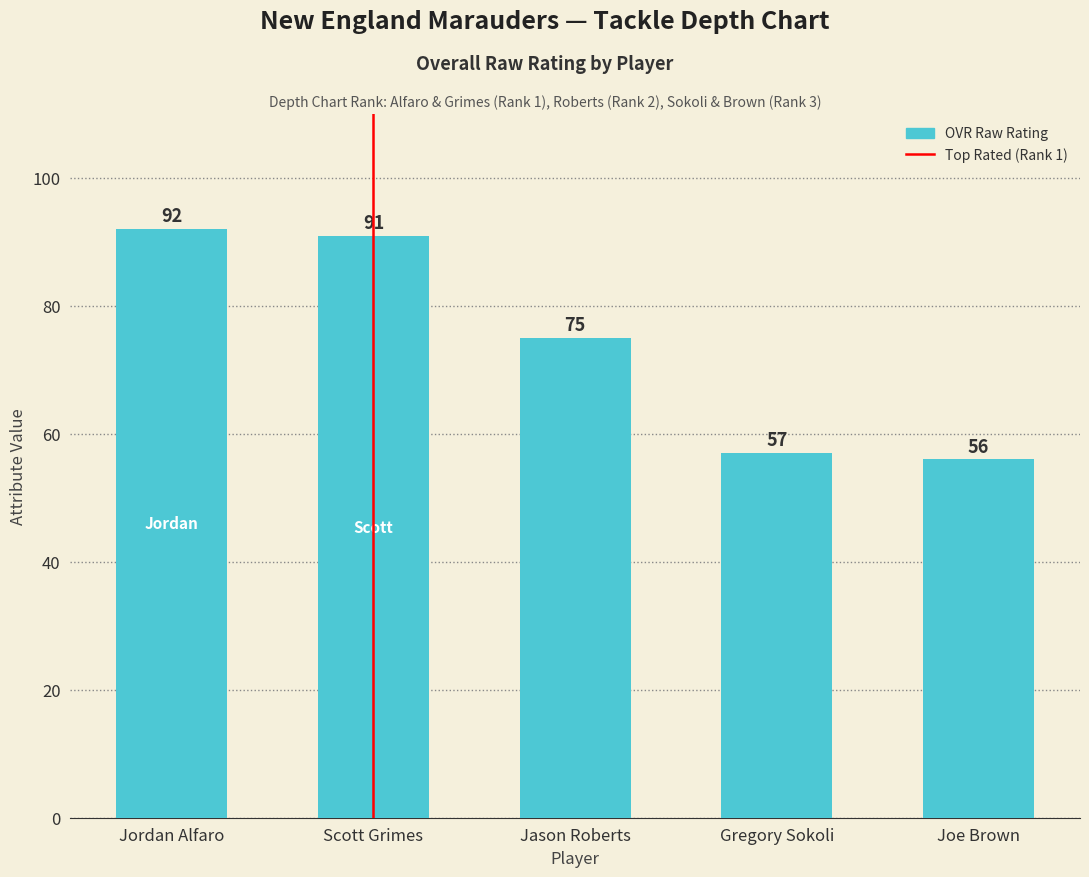

What position from the left is Gregory Sokoli?

4